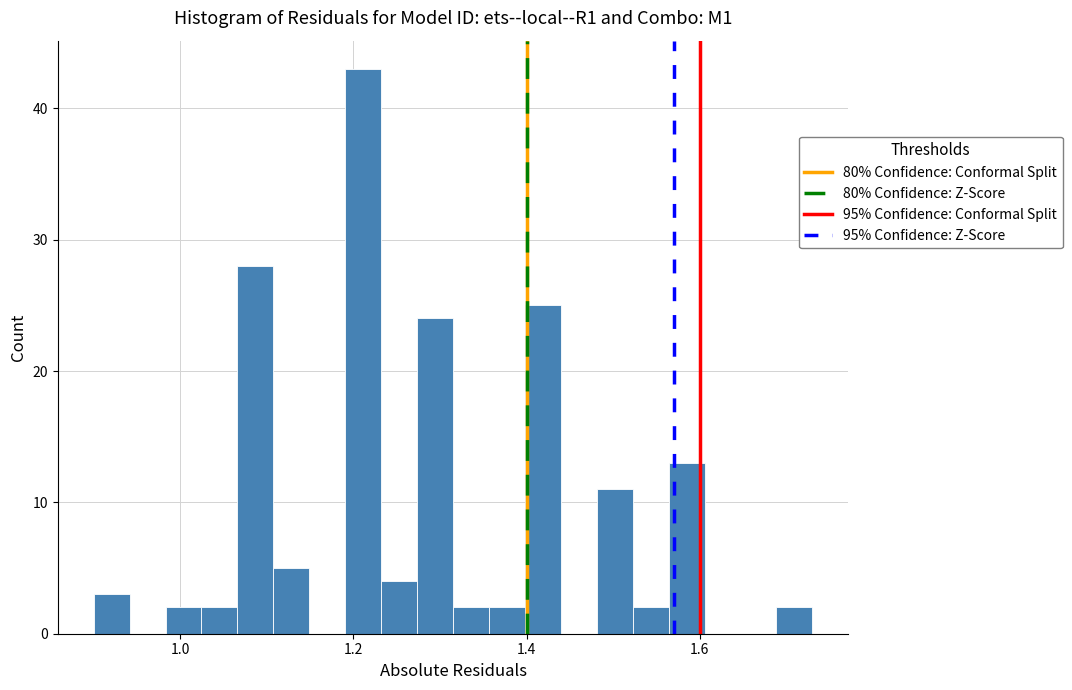

Around what value on the x-axis is the tallest bar? Give the approximate position of its centre, as read against the axis.

1.22